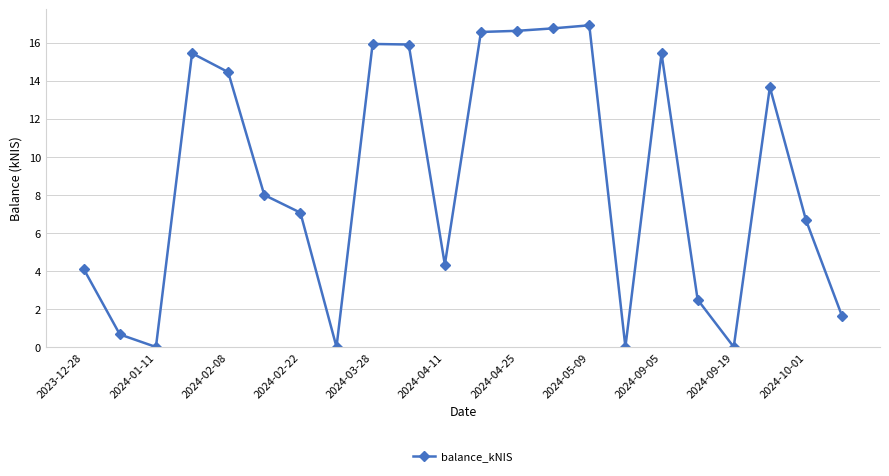

What is the value of the 7th point from the left?

7.1